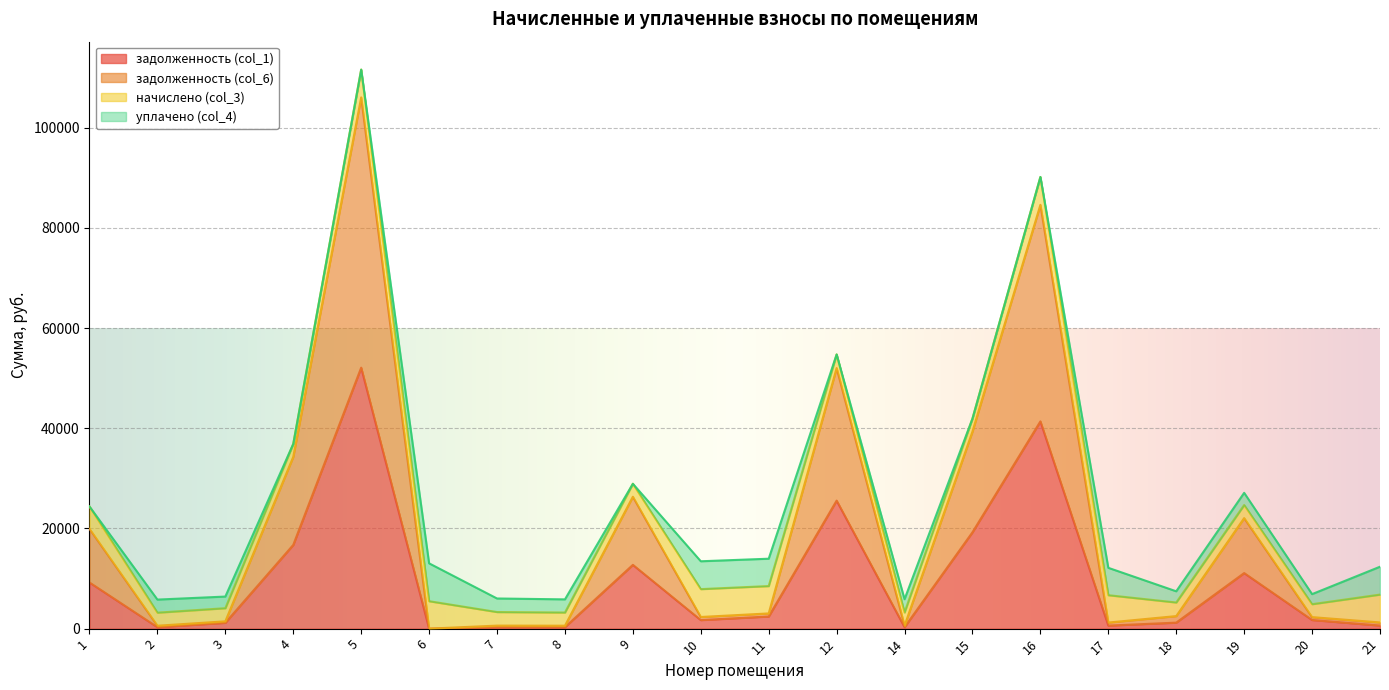

At which category is the sum across all series the highest?

5